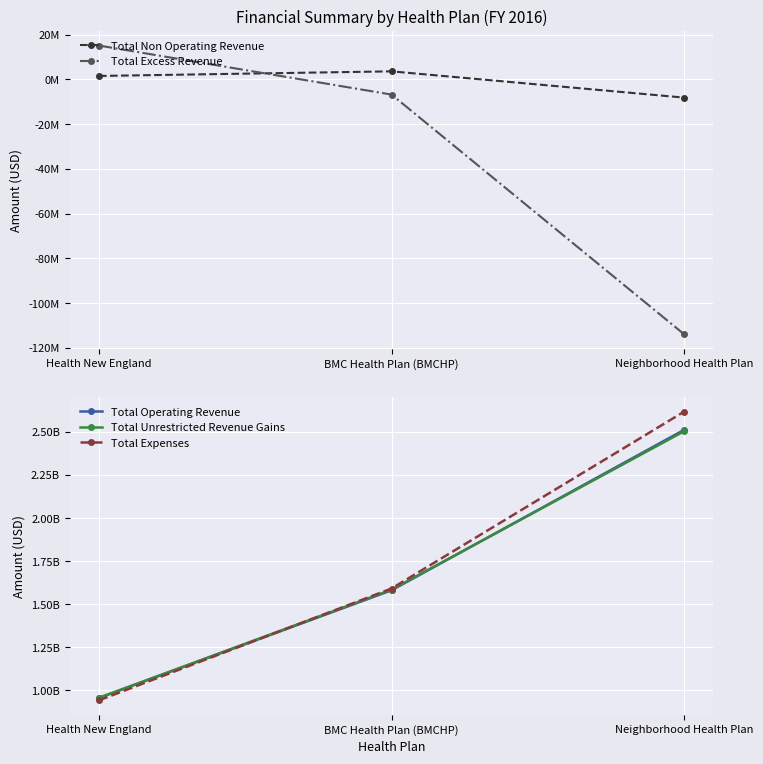

Which series has the largest range (max minus min)?

Total Expenses